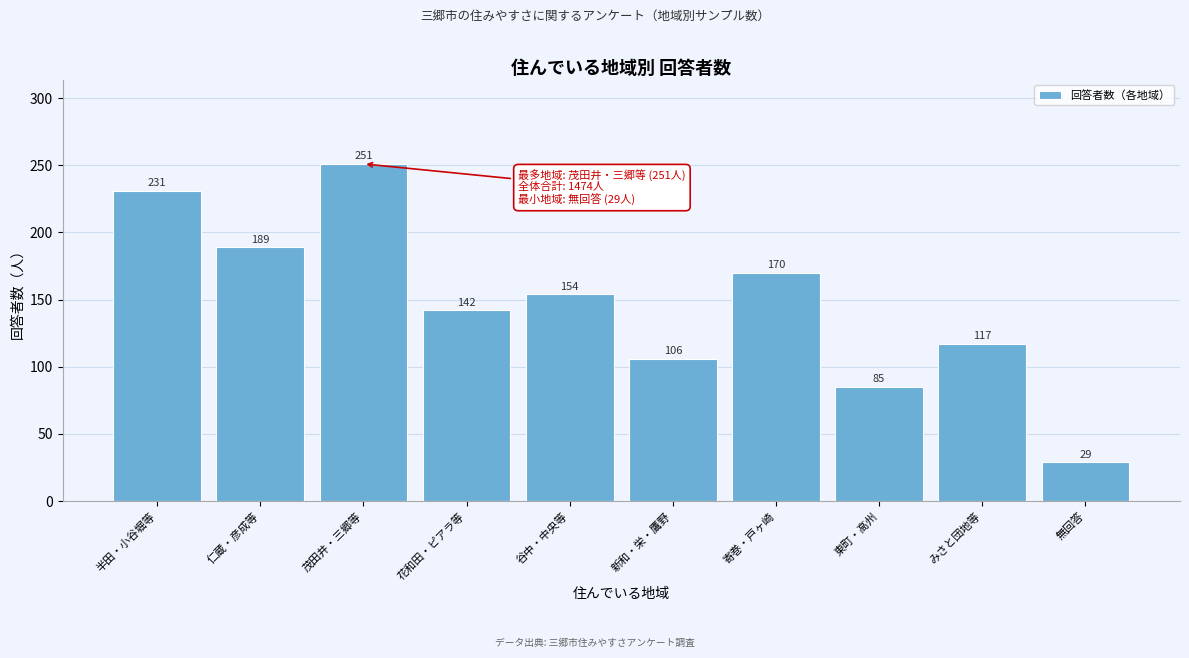

Reading left to right, transcribe all the data shown in this chart.

半田・小谷堀等=231	仁蔵・彦成等=189	茂田井・三郷等=251	花和田・ピアラ等=142	谷中・中央等=154	新和・栄・鷹野=106	寄巻・戸ヶ崎=170	東町・高州=85	みさと団地等=117	無回答=29